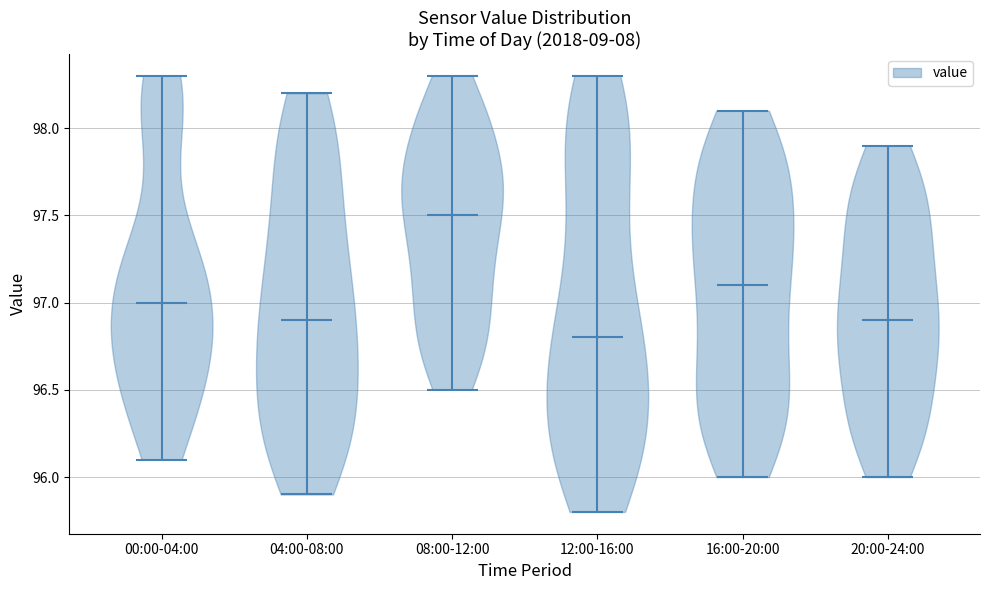

Reading left to right, read every violin against the y-axis: where its median line is, and the lowest and highest points it reaches. The values are not printed on the chart, so give them approximately, as read against the axis.

00:00-04:00: median line 97.0, lowest point 96.1, highest point 98.3
04:00-08:00: median line 96.9, lowest point 95.9, highest point 98.2
08:00-12:00: median line 97.5, lowest point 96.5, highest point 98.3
12:00-16:00: median line 96.8, lowest point 95.8, highest point 98.3
16:00-20:00: median line 97.1, lowest point 96.0, highest point 98.1
20:00-24:00: median line 96.9, lowest point 96.0, highest point 97.9